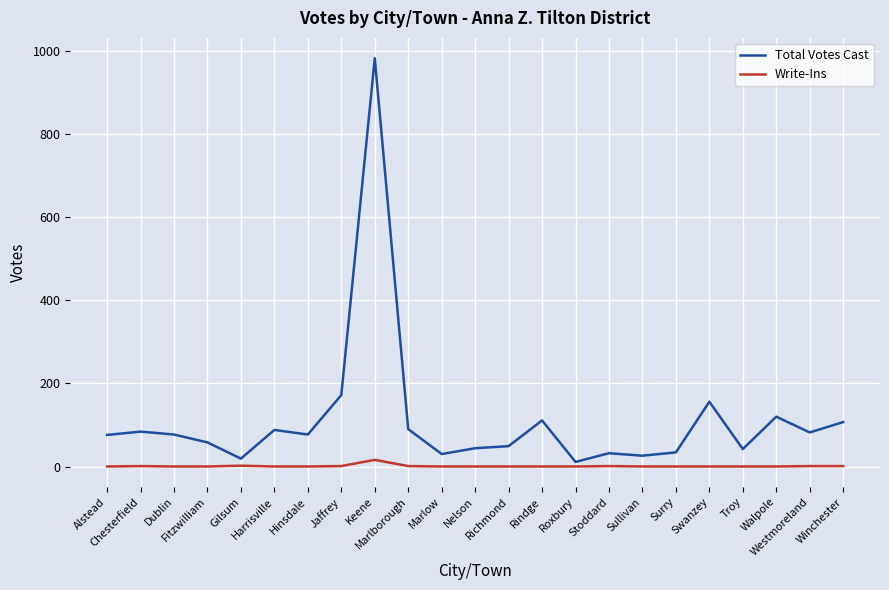

What position from the right is Fitzwilliam?

20